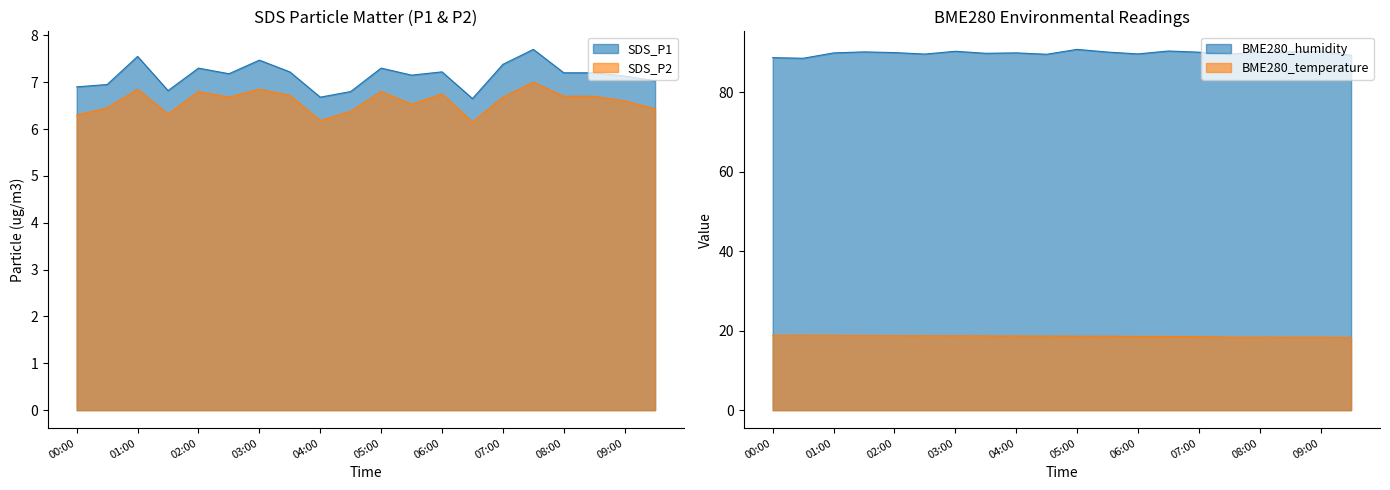

At which label is SDS_P1 closest to 7?

09:30